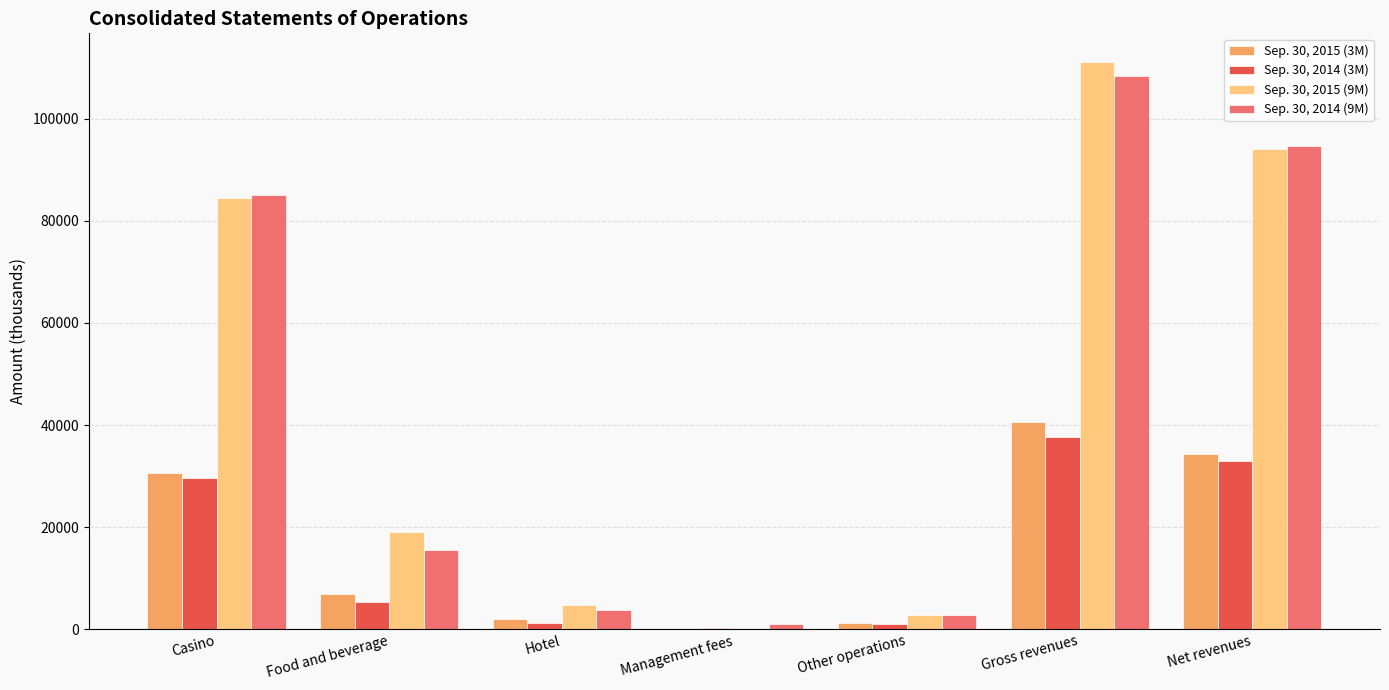

True or false: Sep. 30, 2014 (3M) has a value of 9342 at Food and beverage.

False